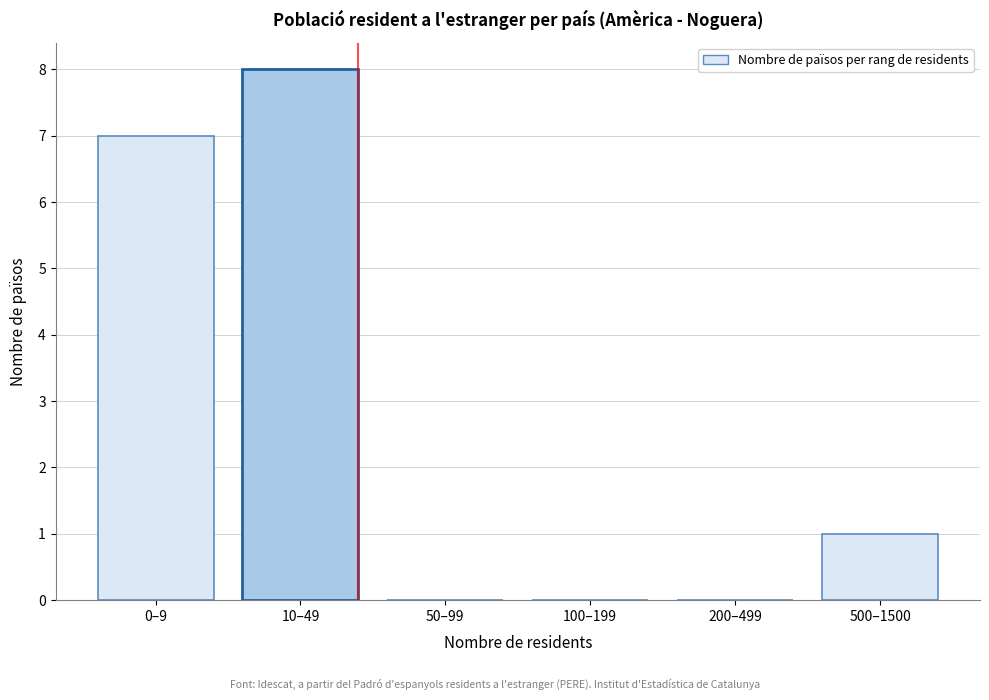

Reading left to right, what are all the values shown in this chart?

0–9=7	10–49=8	50–99=0	100–199=0	200–499=0	500–1500=1